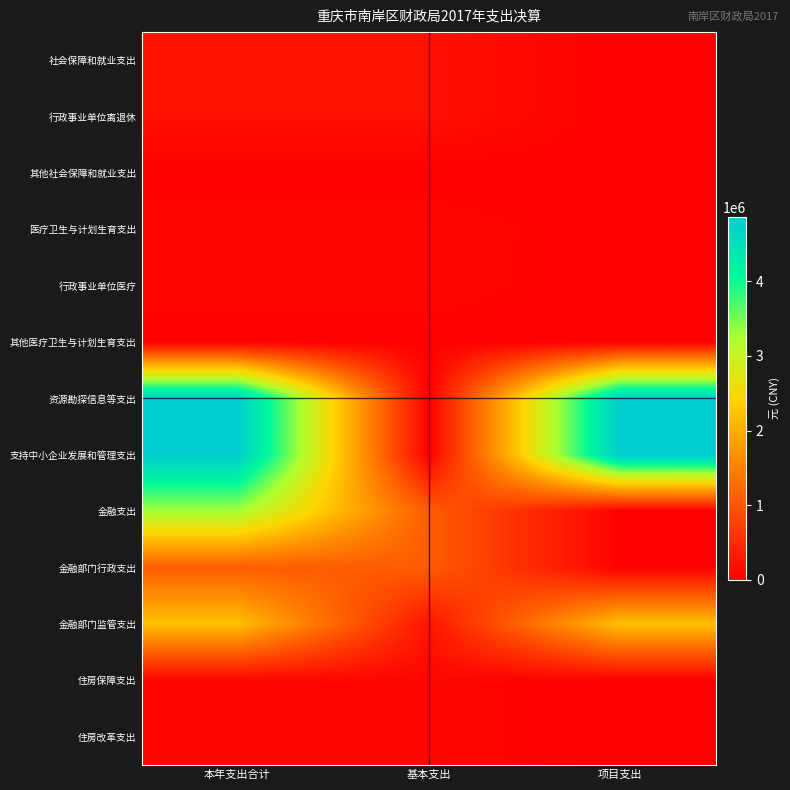

What is the total value across all series at 本年支出合计?

17011151.6